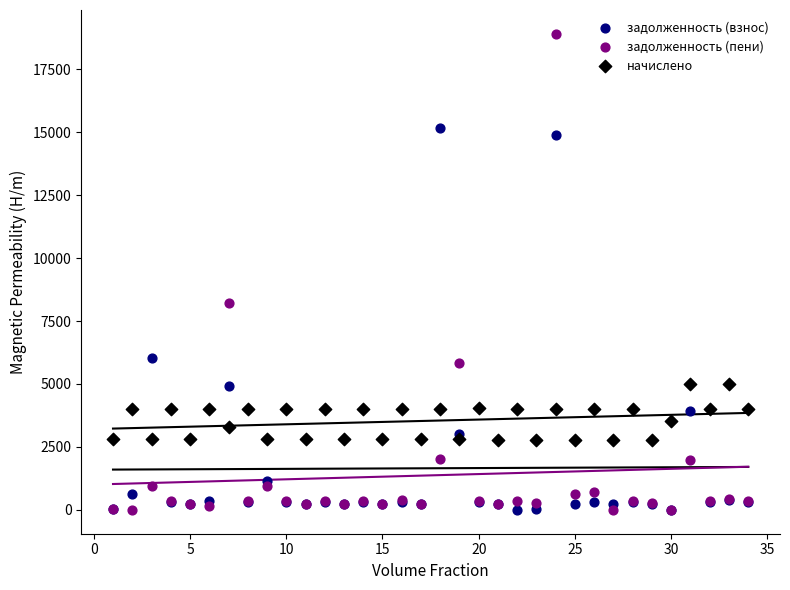

Across all series, what Y value is closest to 9451?

8209.5